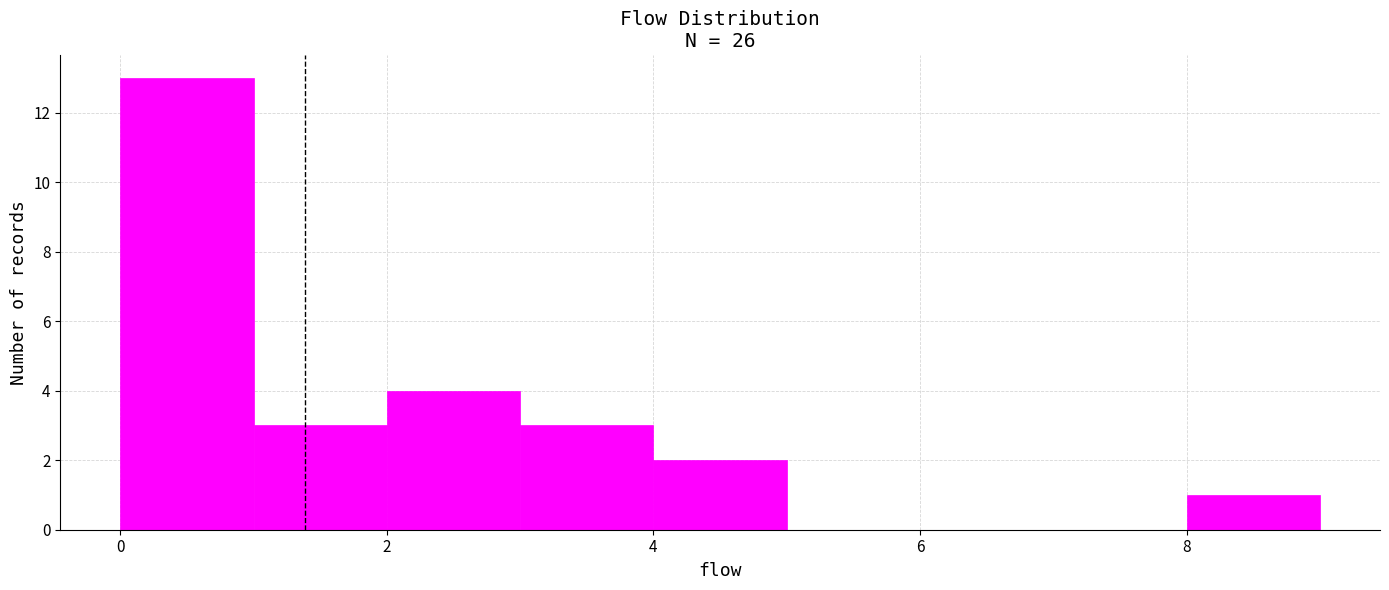

Over which range of the x-axis is the bar tallest?

0 to 1